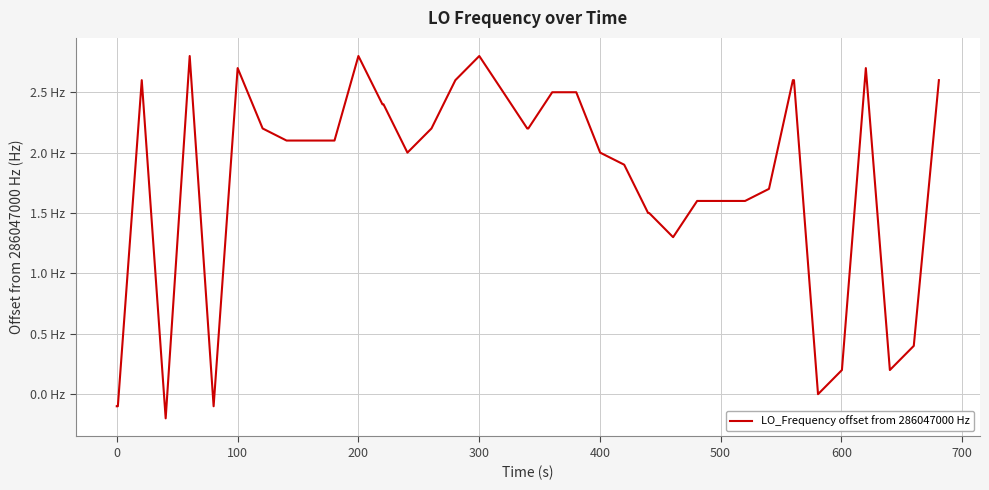

What is the value of the 29th point from the left?

1.6